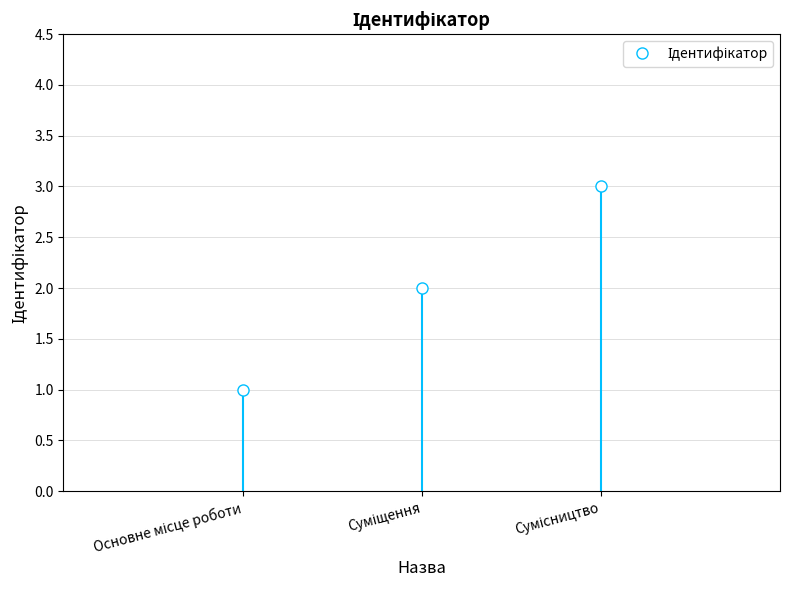

What is the approximate value at Суміщення?

2